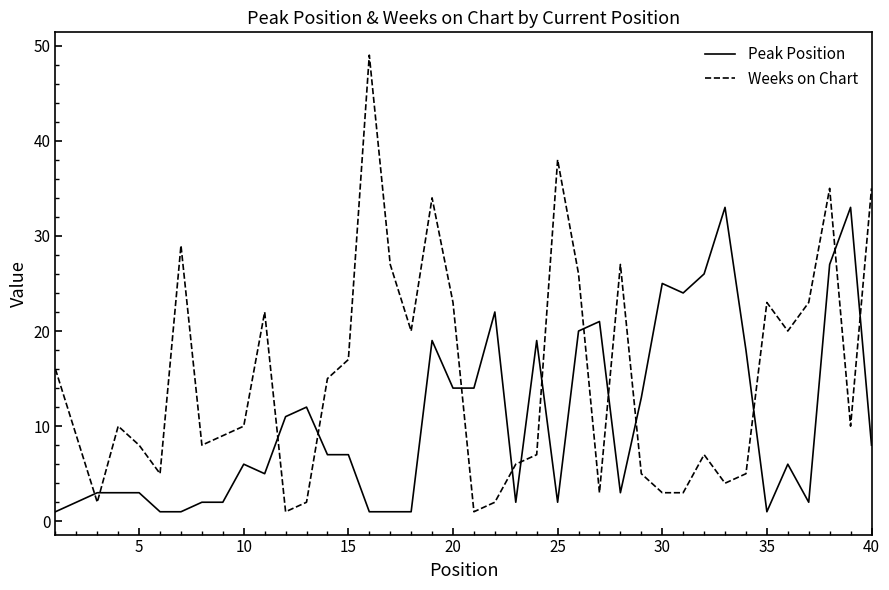

What is the difference between the maximum and second lowest values in the Peak Position series?

32